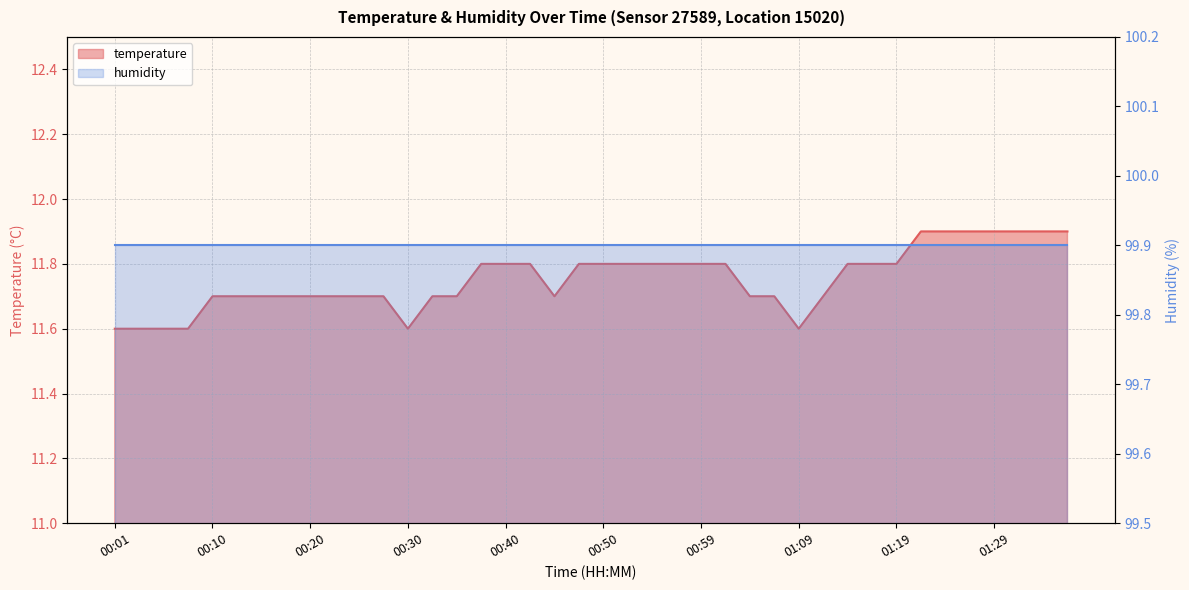

What is the label of the 11th point from the right?

01:11